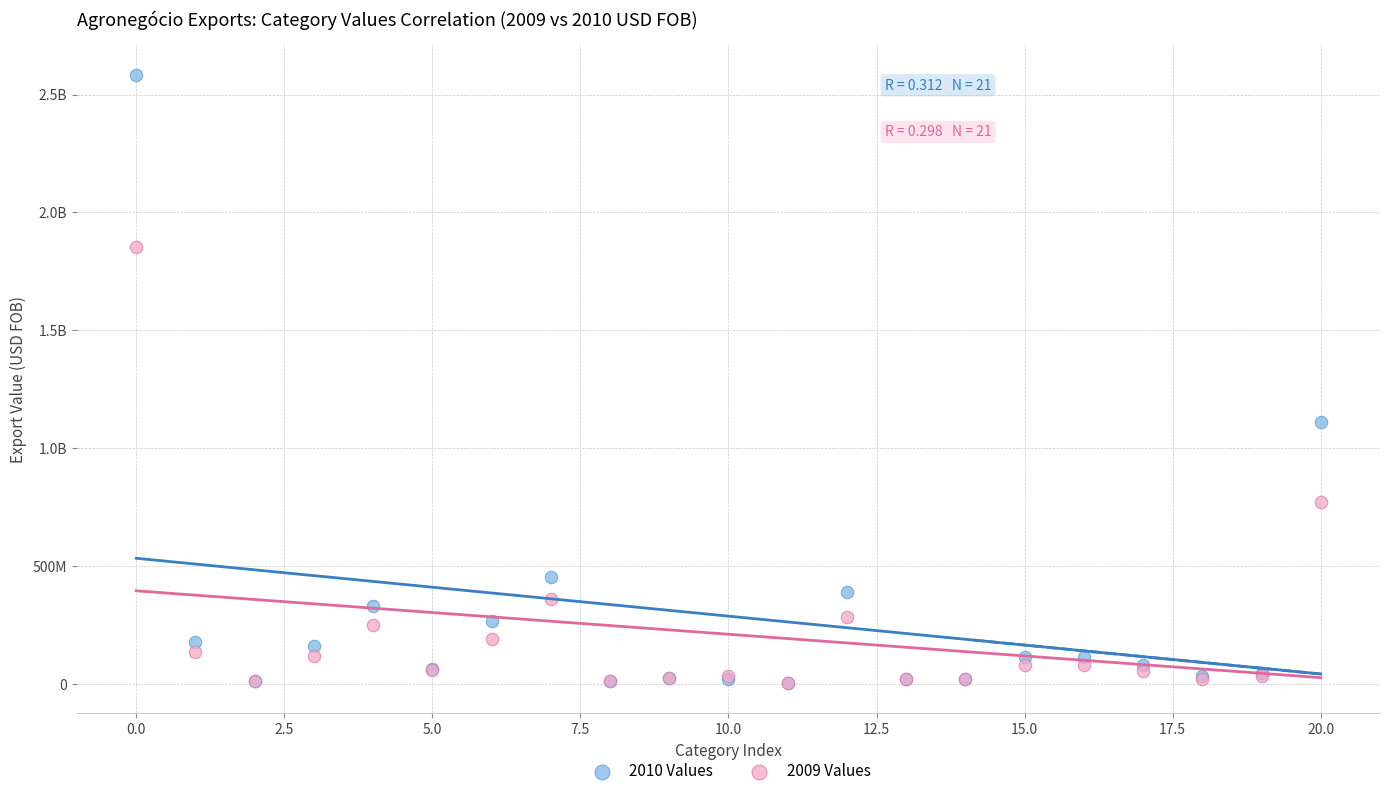

What are all the series names shown in the legend?

2010 Values, 2009 Values